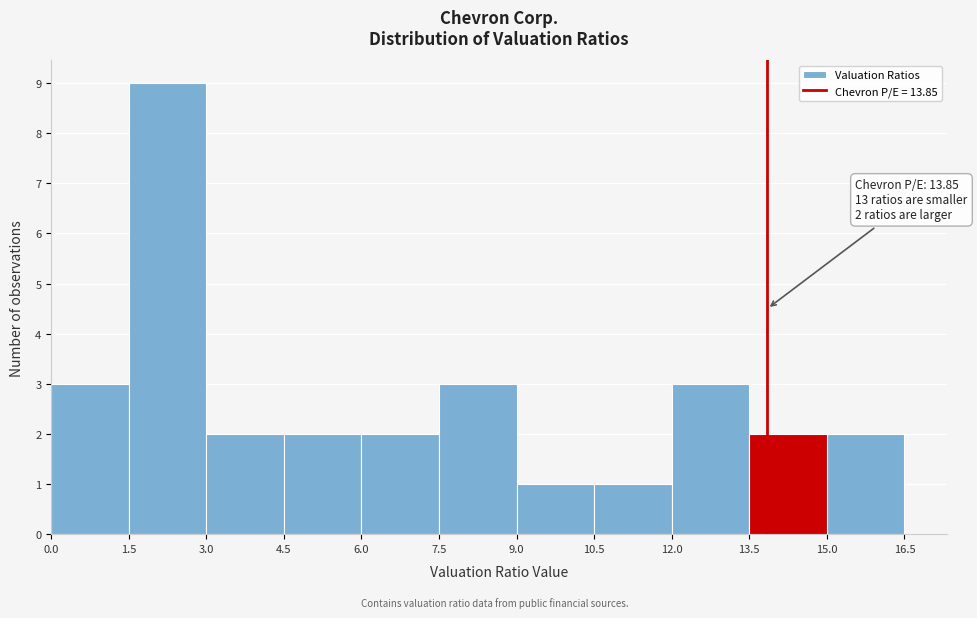

Which range on the x-axis has the tallest bar?

1.5 to 3.0